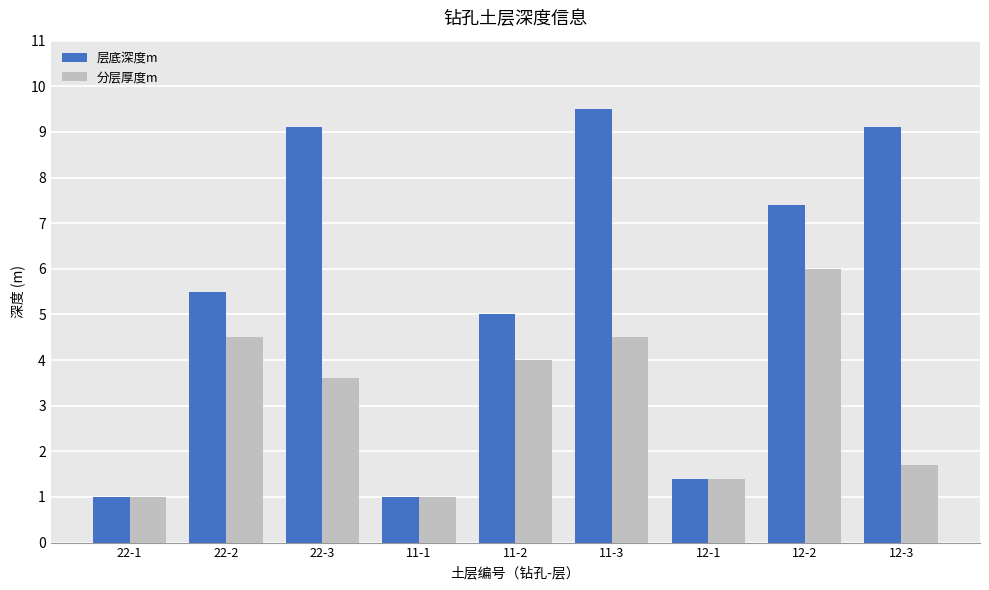

The value of 分层厚度m at 12-1 is 1.4. True or false?

True